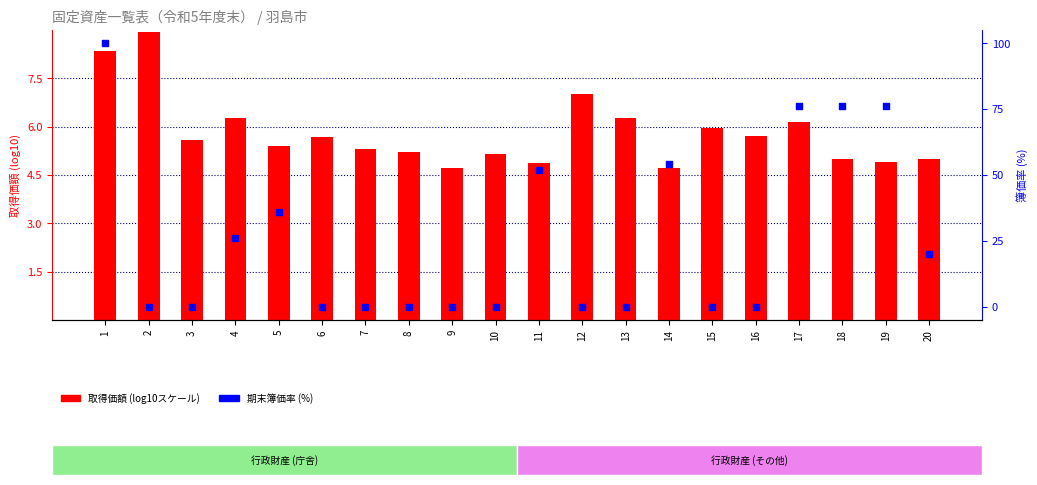

Which series has the largest total across all categories?

簿価率 (%)